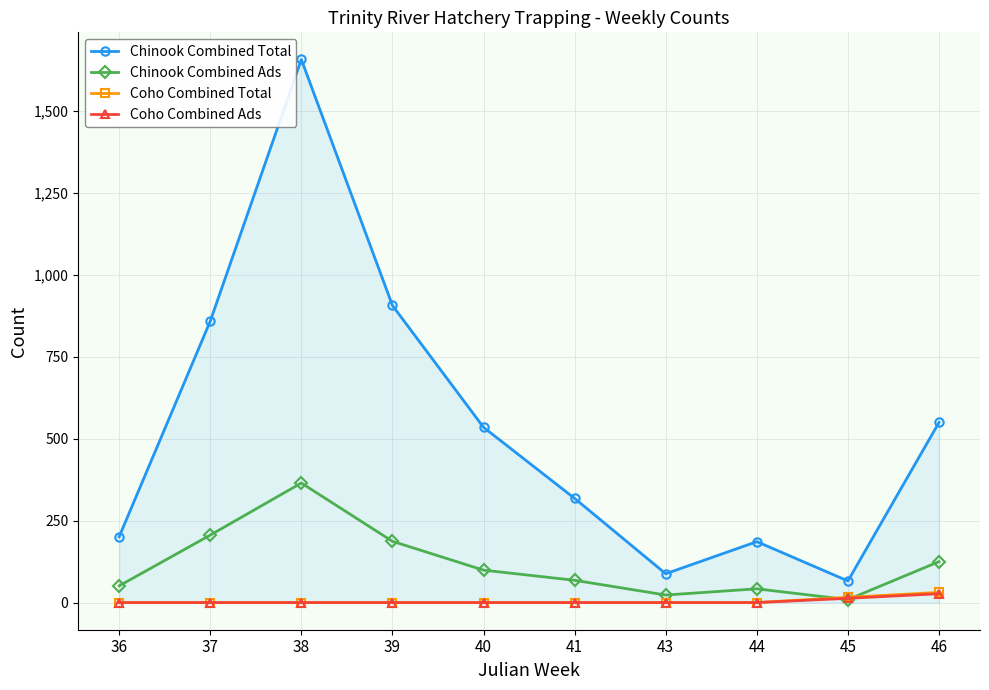

How many data points does each series have?

10